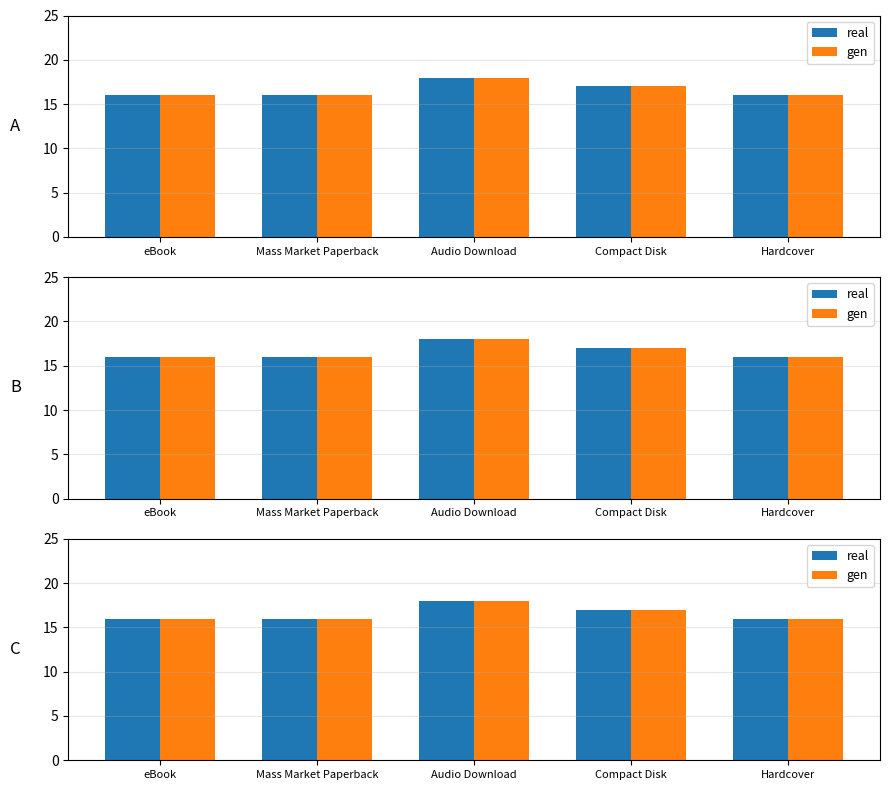

Rank the categories by real value from highest to lowest.

Audio Download, Compact Disk, eBook, Mass Market Paperback, Hardcover